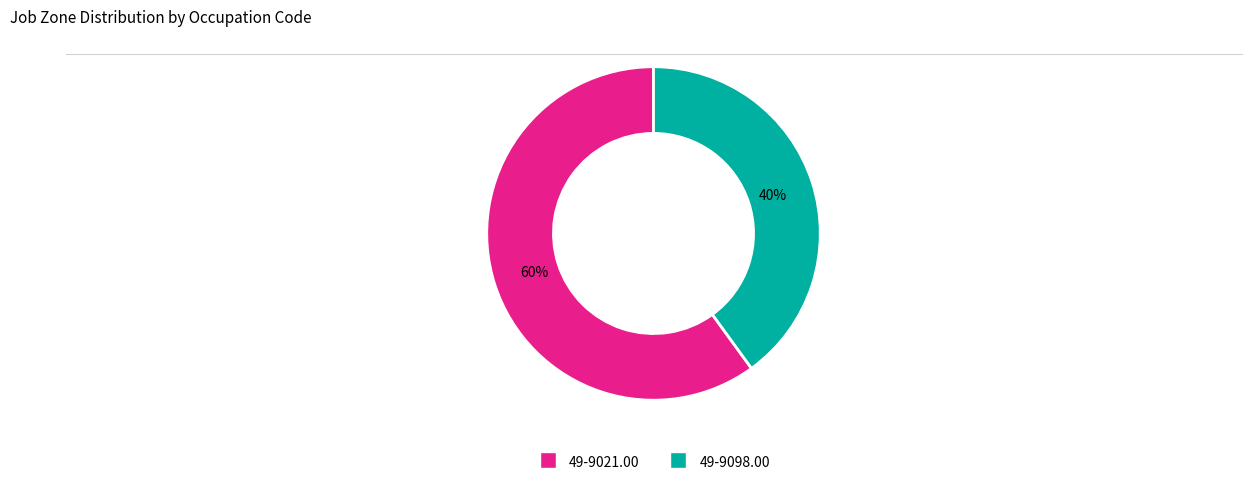

Which category accounts for the majority?

49-9021.00